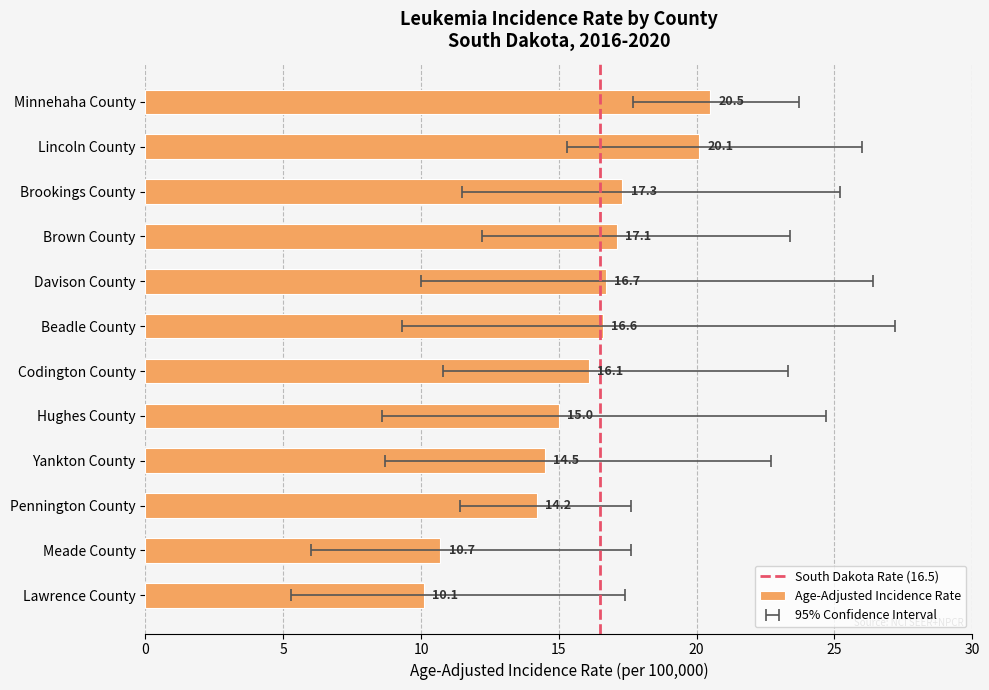

True or false: the data shows 9.5 at Beadle County.

False